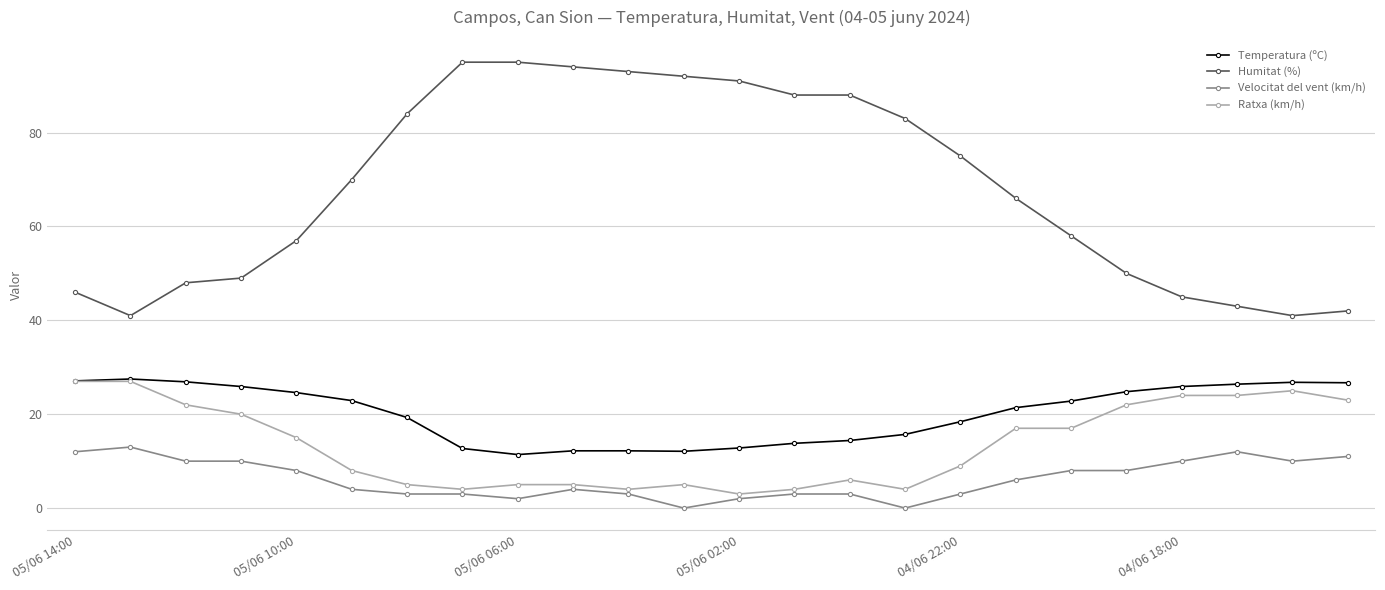

Does the chart have visible grid lines?

Yes